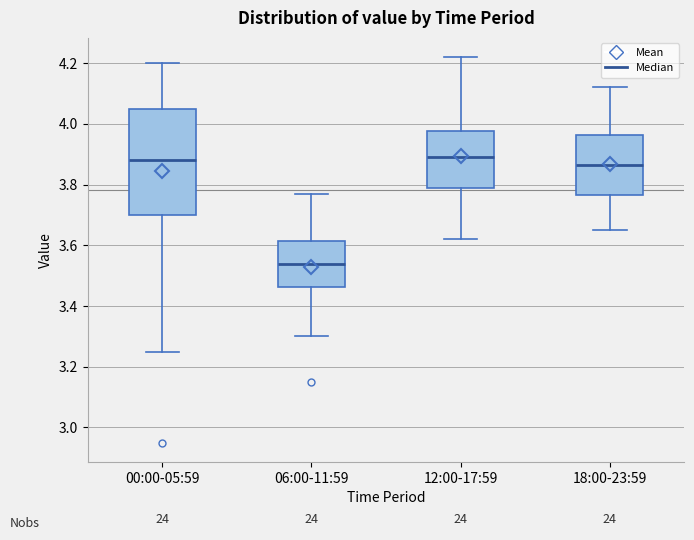

Which box's median line is the lowest?

06:00-11:59